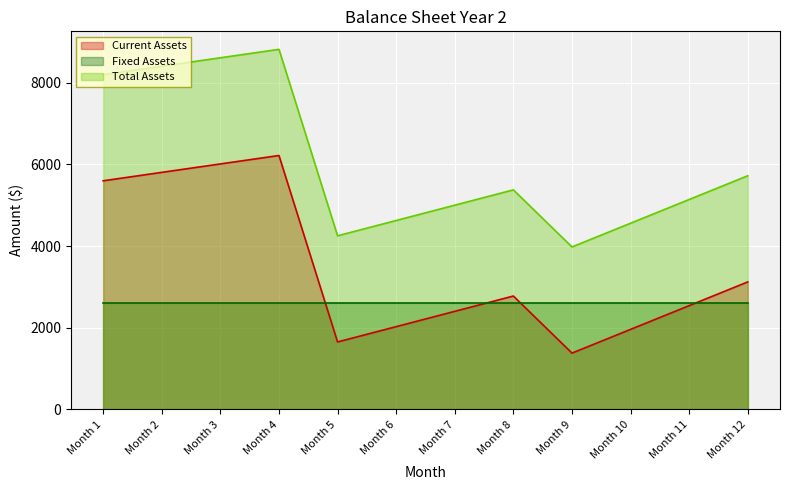

The value of Total Assets at Month 6 is 2279.0. True or false?

False